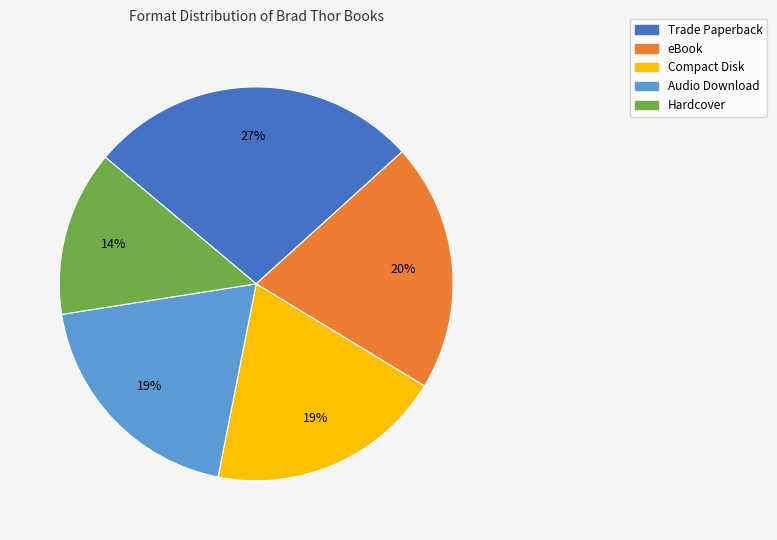

Does eBook account for over 50% of the chart?

No